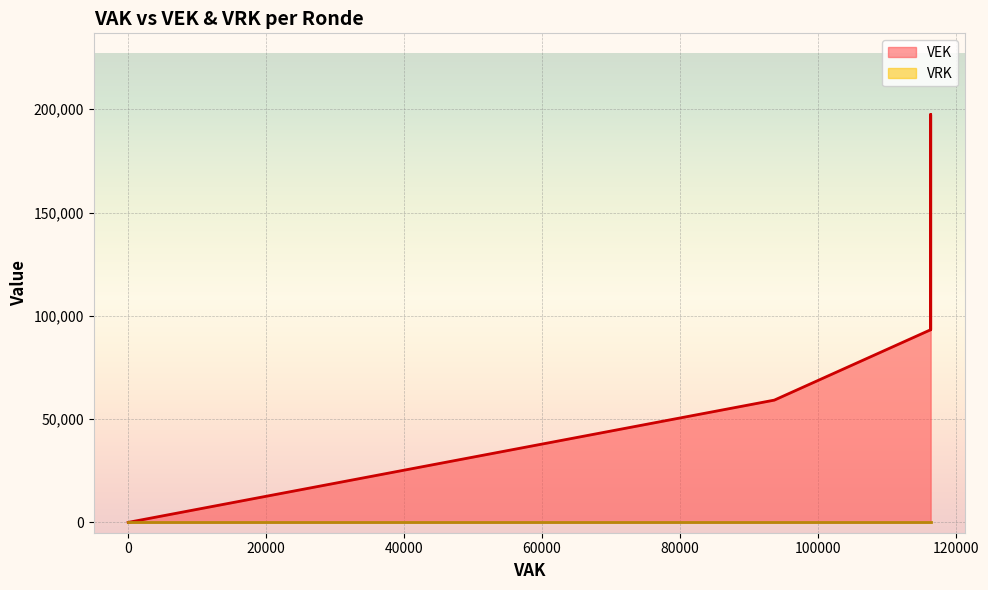

What is the difference between the maximum and second lowest values in the VEK series?

197282